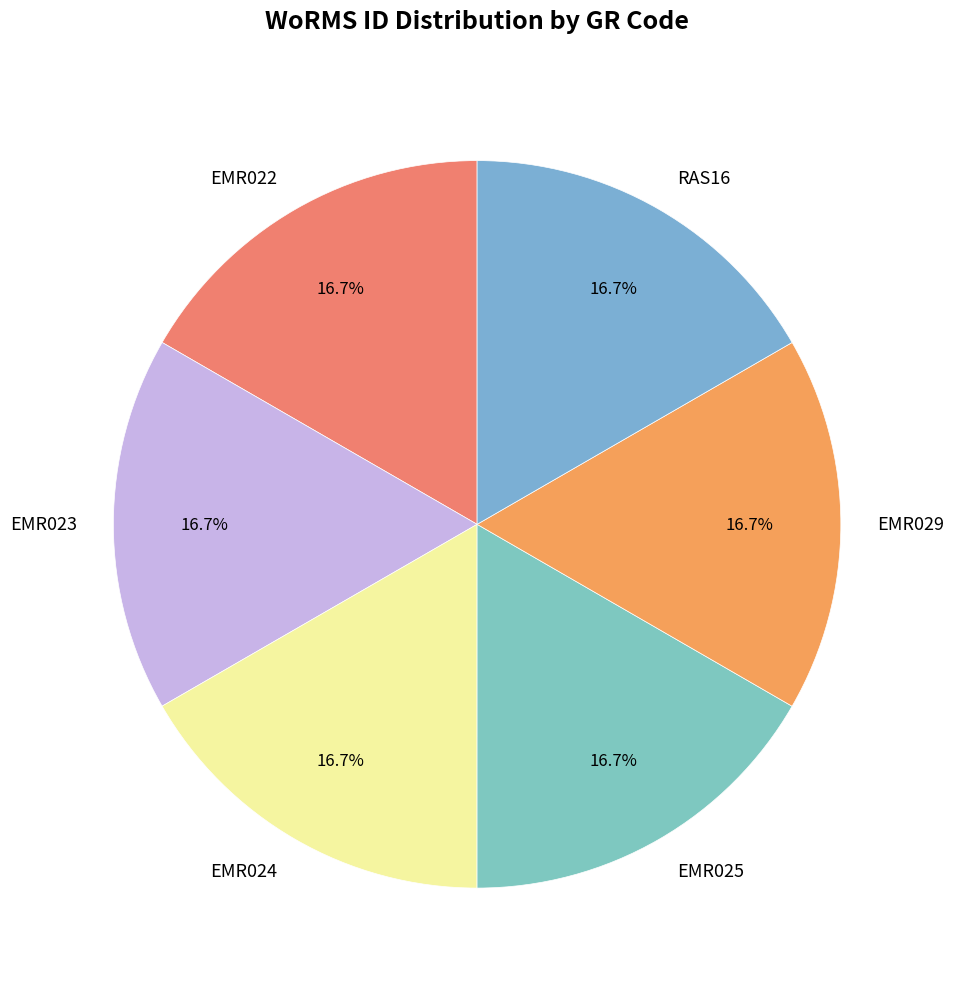

Is it true that EMR022 is 31% of the pie?

False